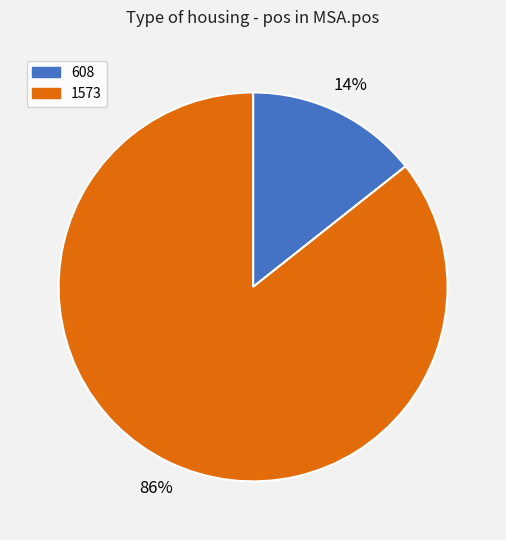

To the nearest percent, what percentage of the pie is 608?

14%